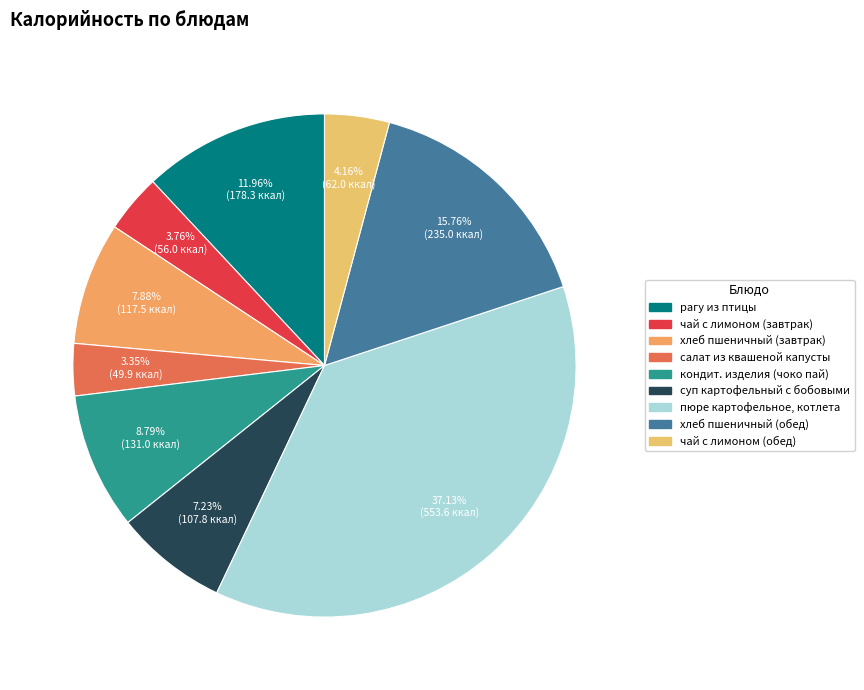

Do суп картофельный с бобовыми and хлеб пшеничный (завтрак) together represent more than half of the pie?

No